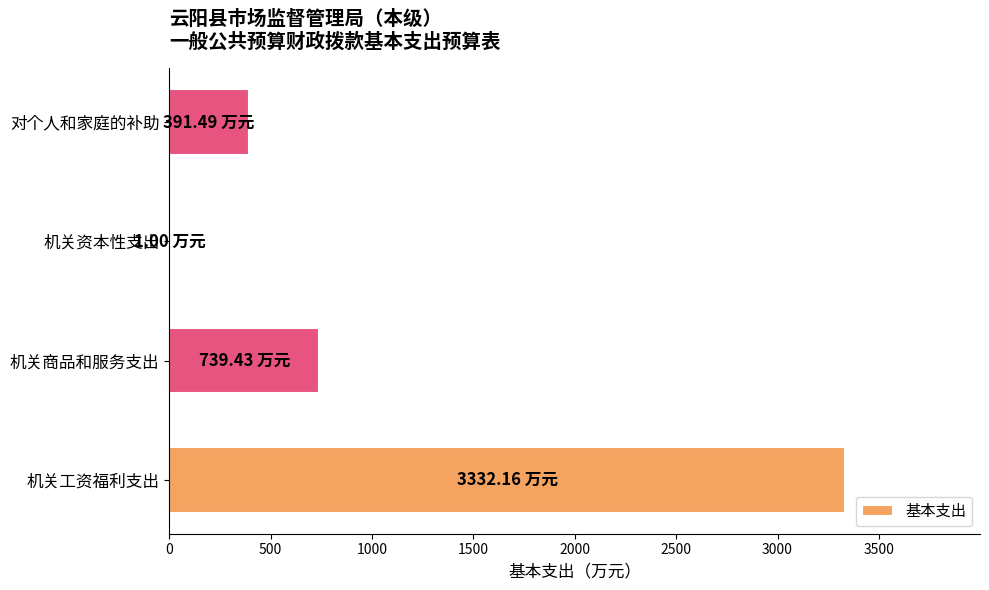

Between 机关工资福利支出 and 机关商品和服务支出, which is larger?

机关工资福利支出